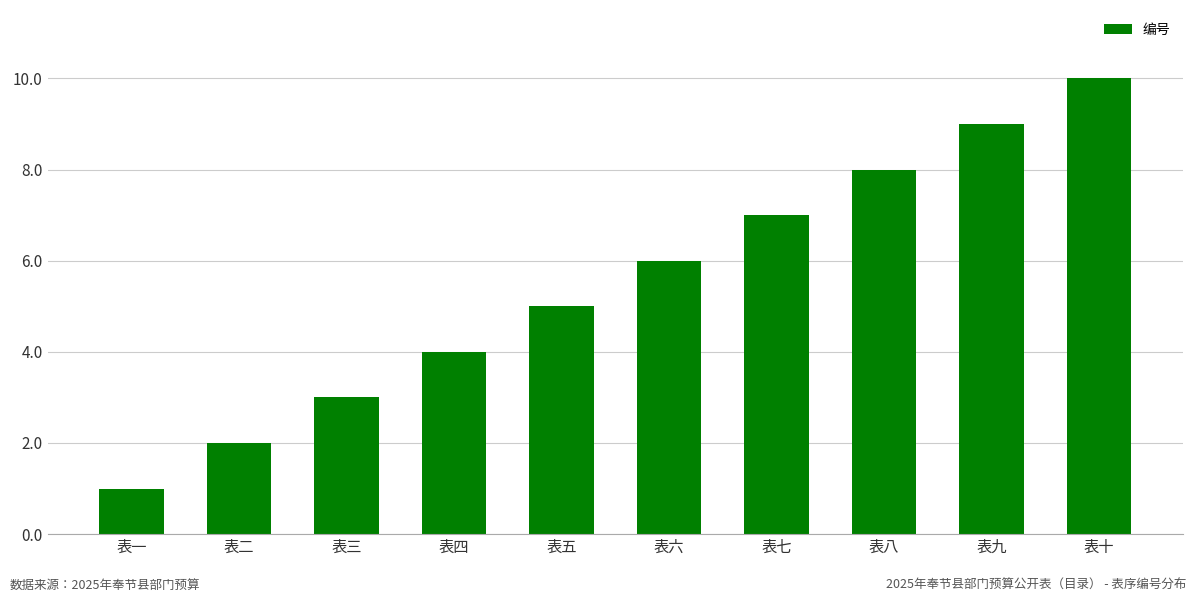

Rank the categories by value from lowest to highest.

表一, 表二, 表三, 表四, 表五, 表六, 表七, 表八, 表九, 表十